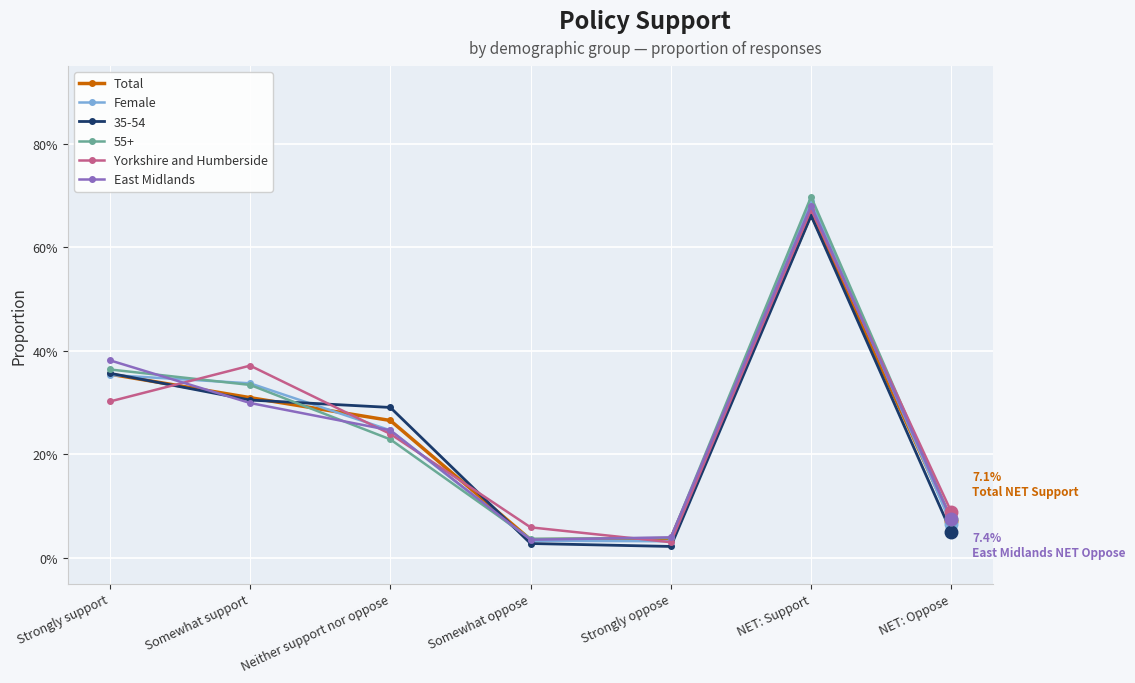

At which label is East Midlands closest to 0?

Somewhat oppose